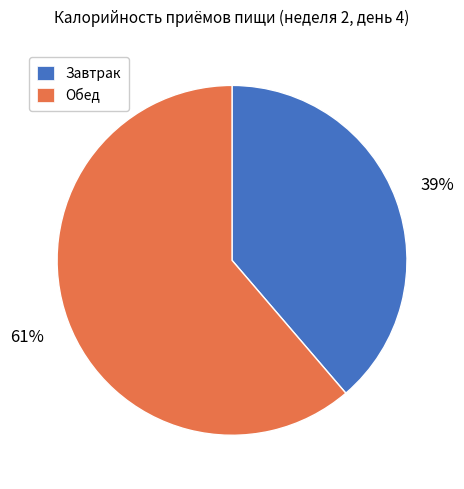

What percentage is the Завтрак slice, to the nearest percent?

39%